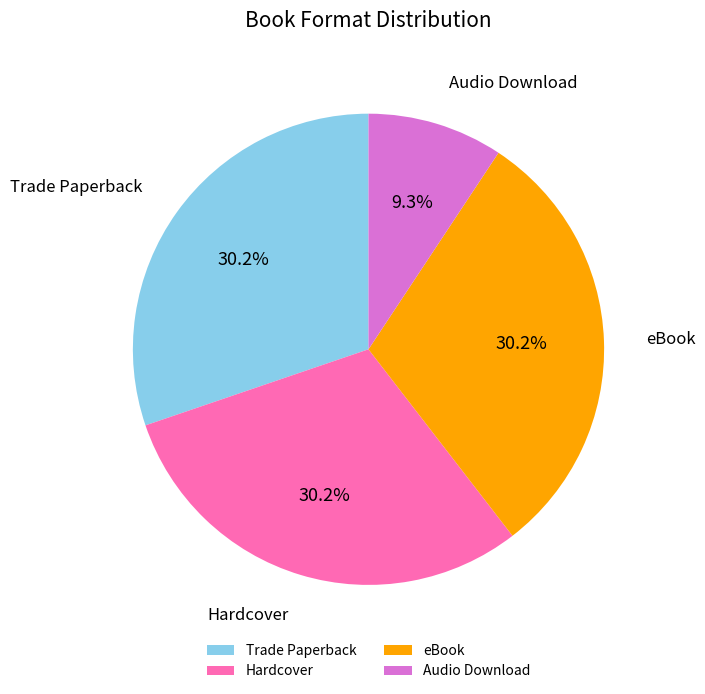

The Trade Paperback slice represents 30% of the pie. True or false?

True